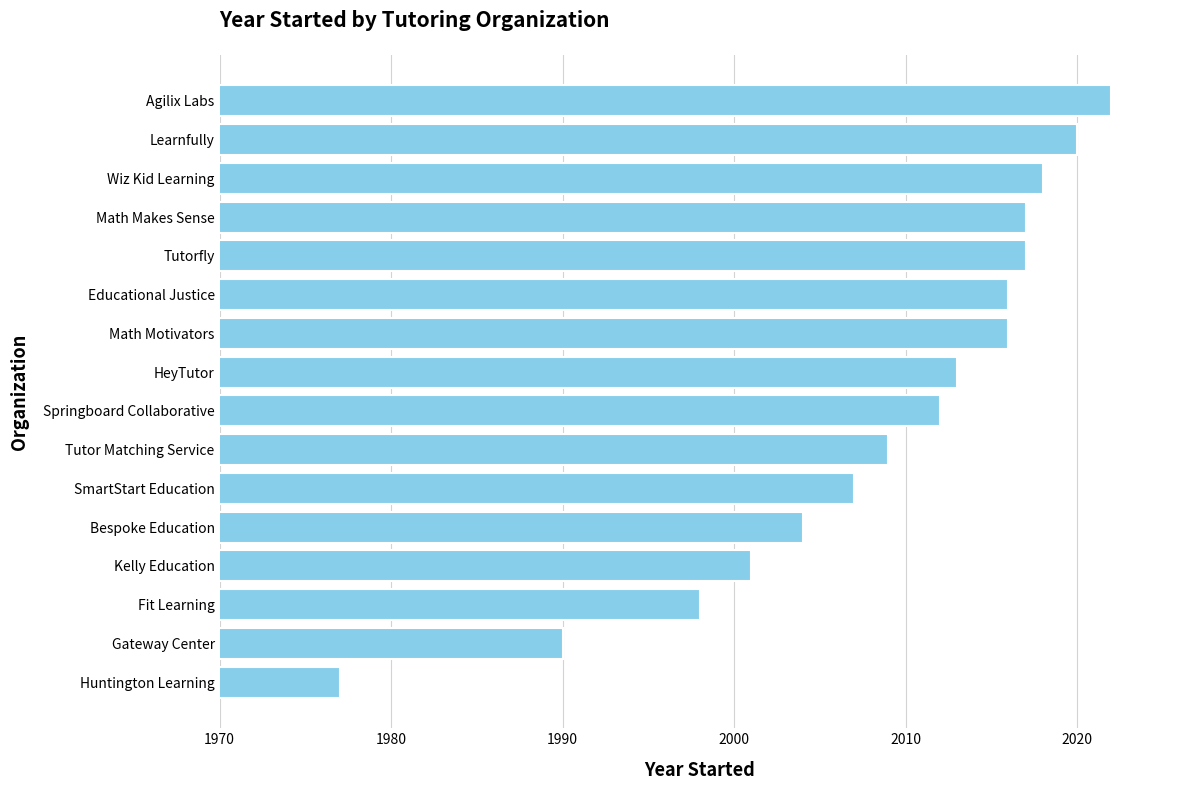

Between SmartStart Education and Agilix Labs, which is larger?

Agilix Labs